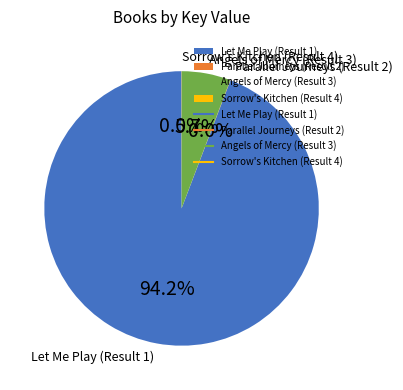

Which category has the biggest portion of the pie?

Let Me Play (Result 1)